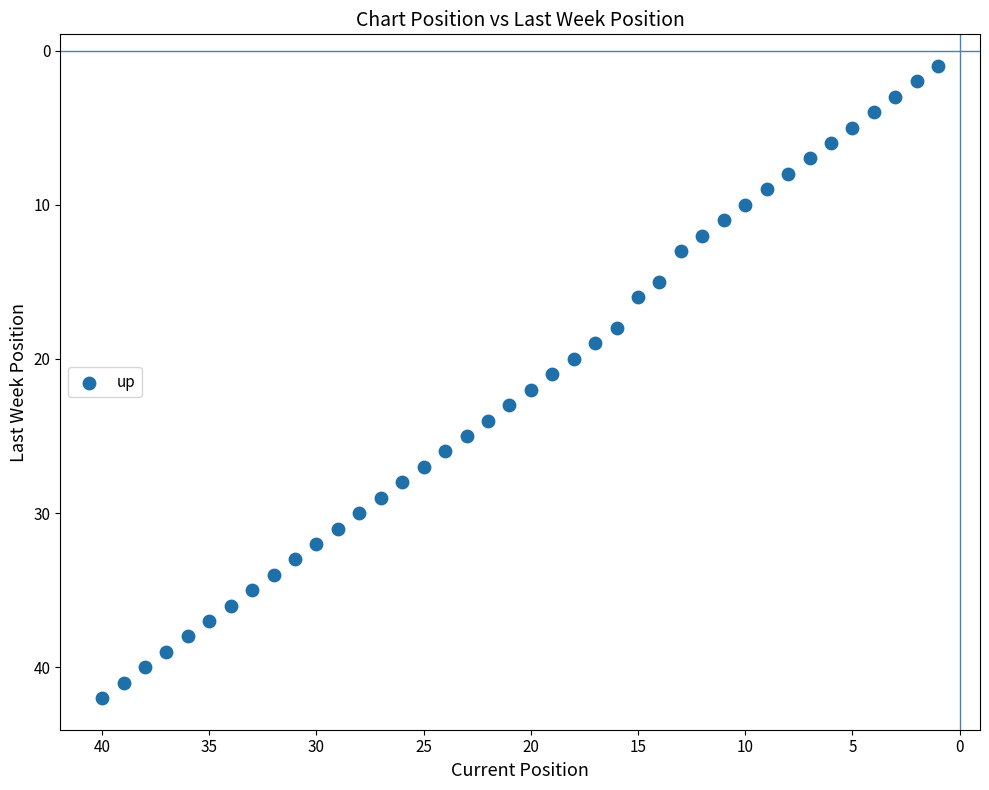

What is the range of X values (max minus min)?

39